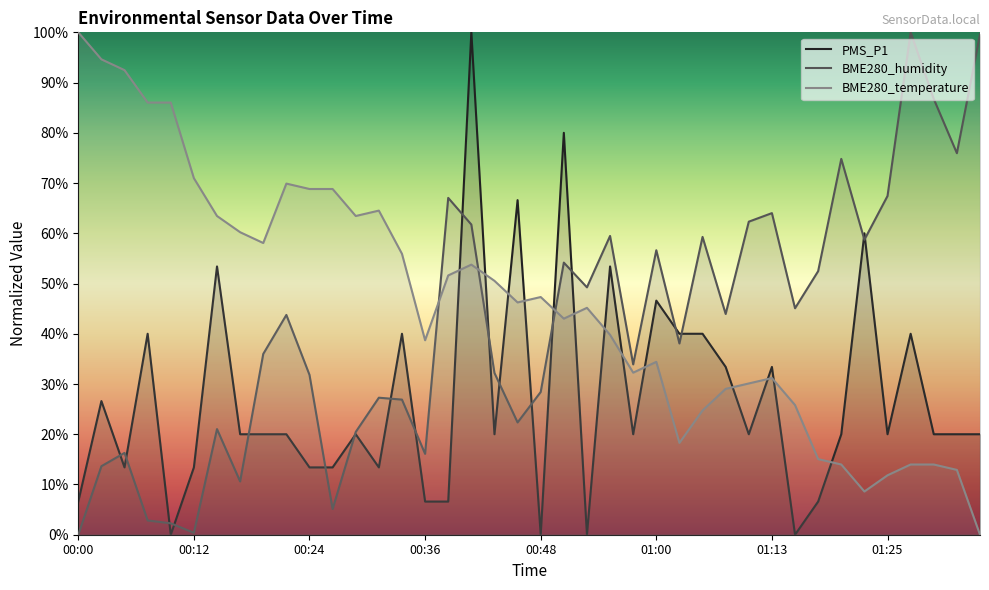

Which series has the largest total across all categories?

BME280_temperature